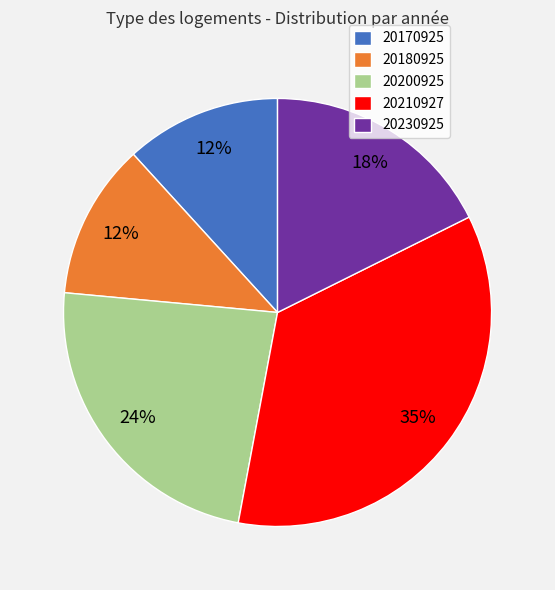

Count the number of slices in the pie.

5